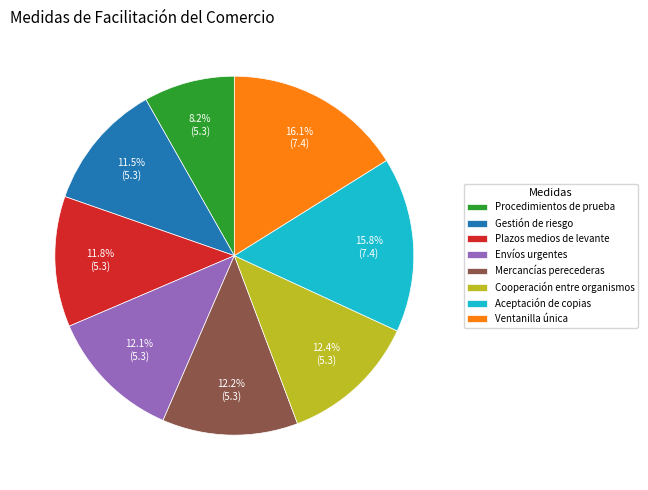

Is there any slice that represents more than half of the pie?

No